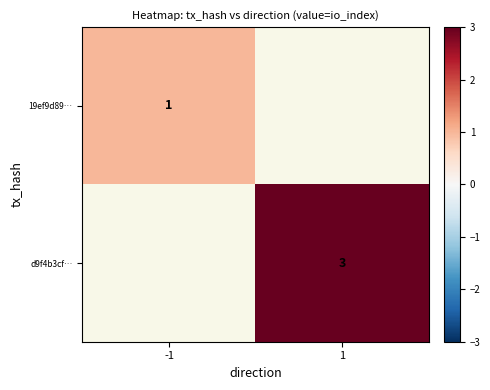

The d9f4b3cf… series shows 3 at 1. True or false?

True